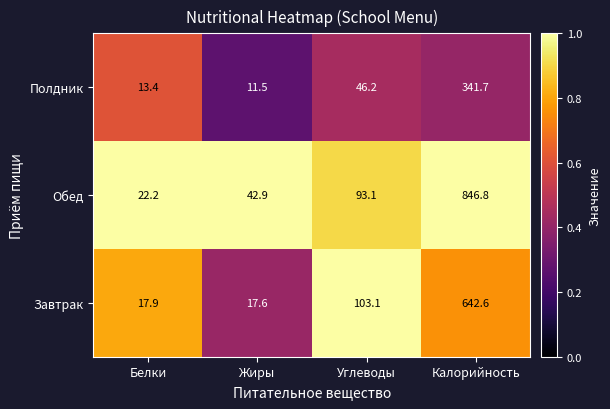

Which series has the largest total across all categories?

Обед